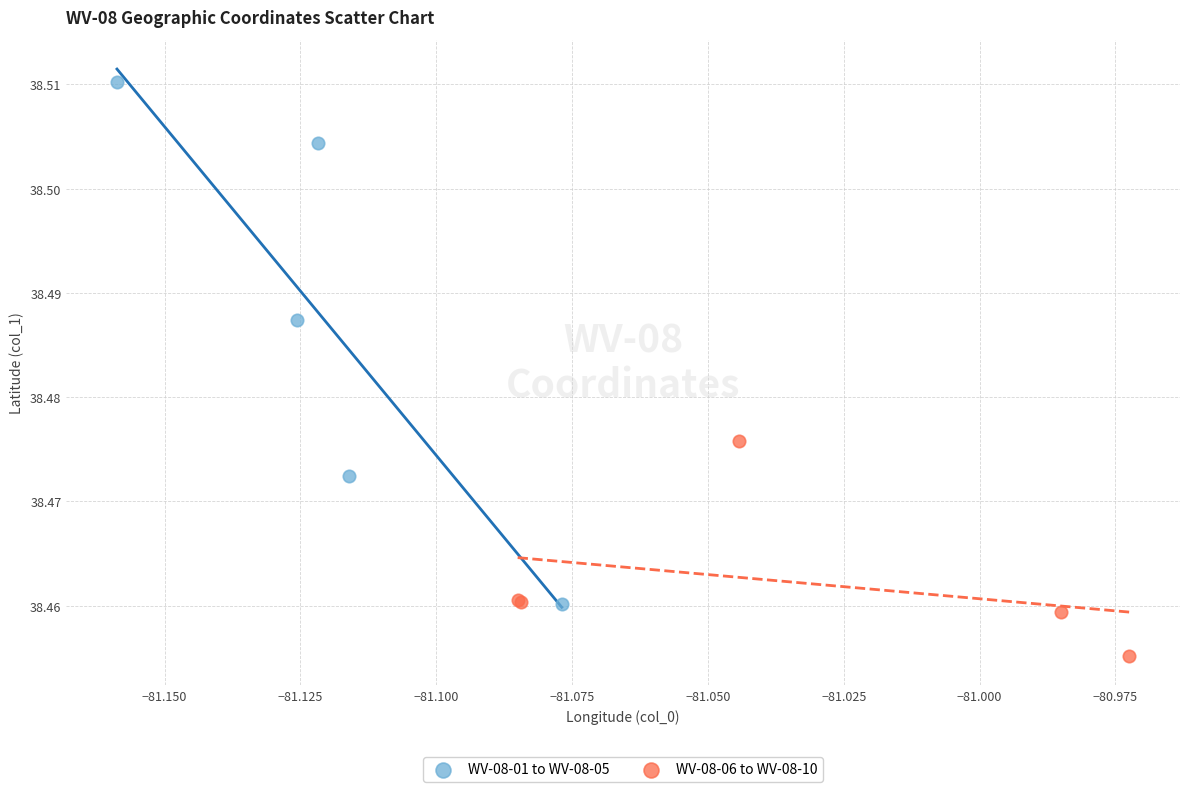

What are all the series names shown in the legend?

WV-08-01 to WV-08-05, WV-08-06 to WV-08-10